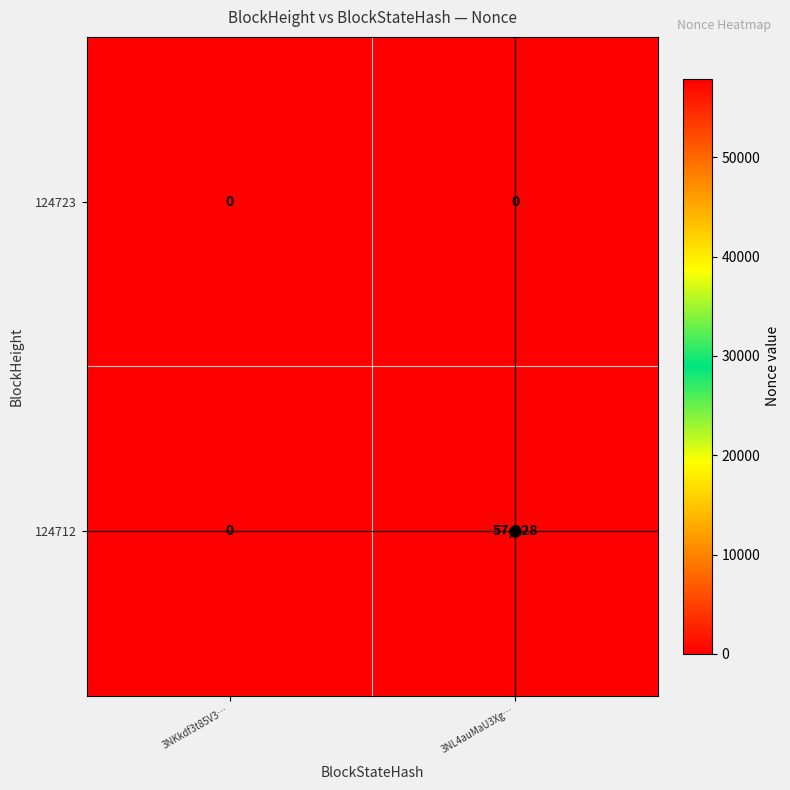

Between 3NKkdf3t85V3… and 3NL4auMaU3Xg…, which series saw the biggest shift?

124712